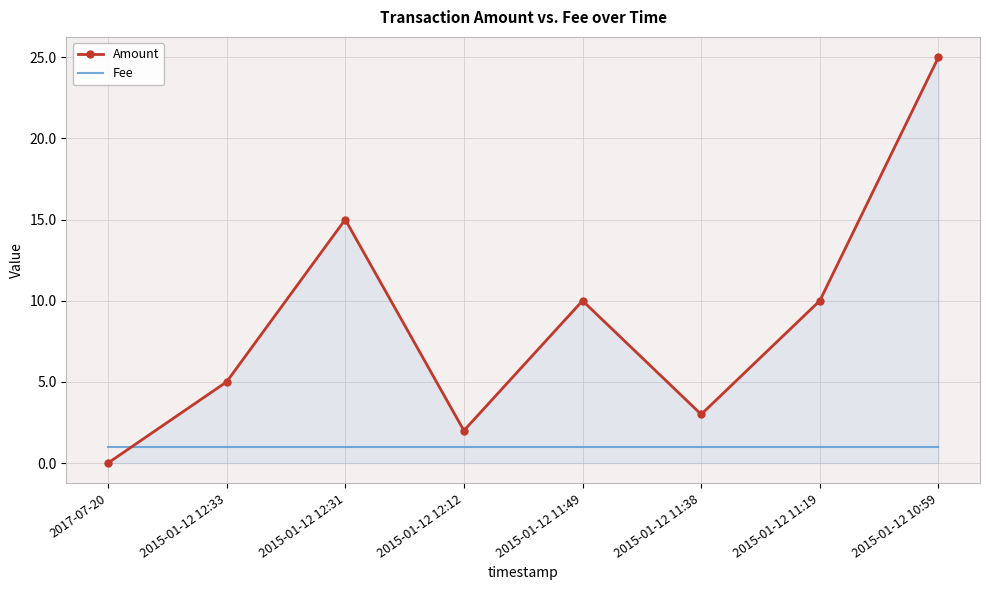

Between 2017-07-20 and 2015-01-12 11:38, which series saw the biggest shift?

Amount